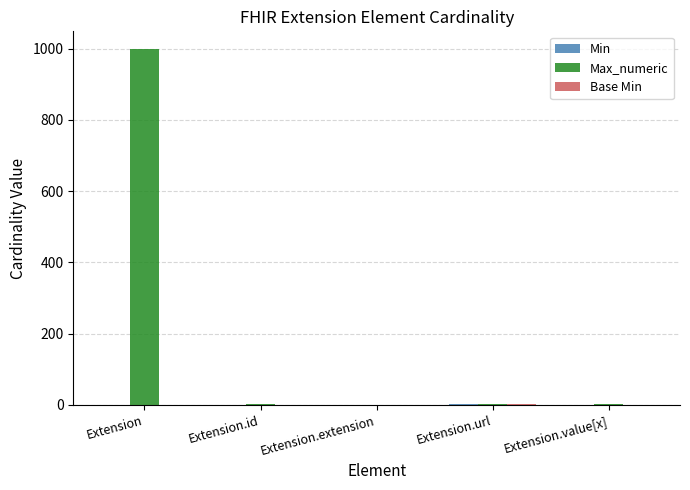

The Max_numeric series shows 999 at Extension. True or false?

True